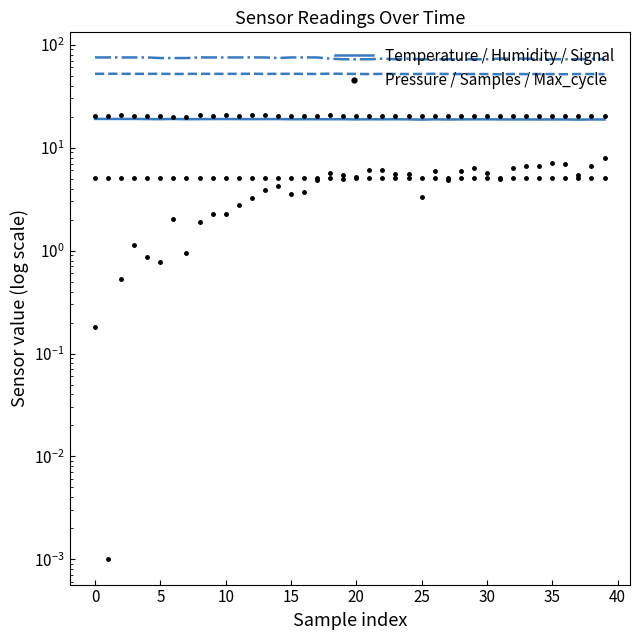

What is the label of the 27th point from the left?

26